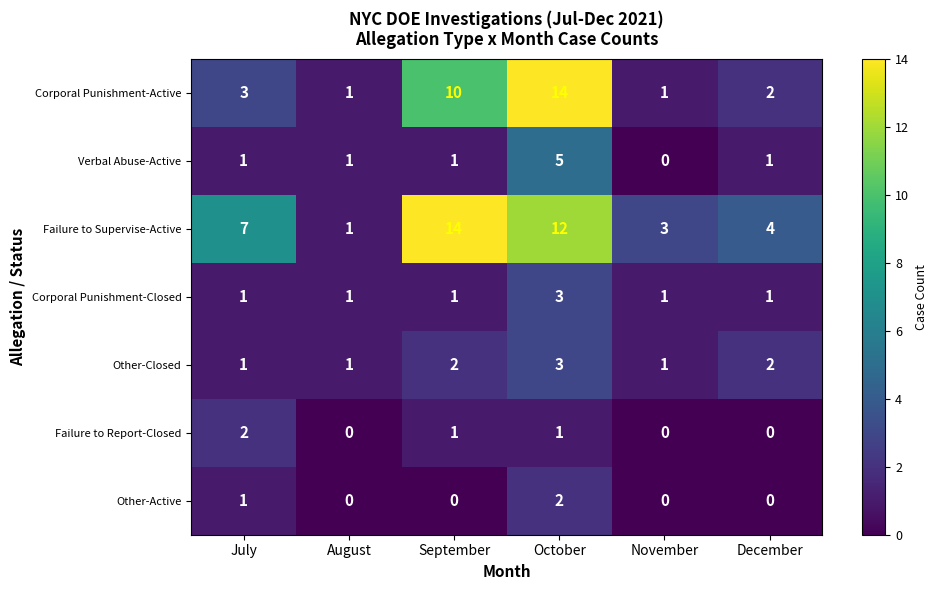

Which series changed the most between July and November?

Failure to Supervise-Active